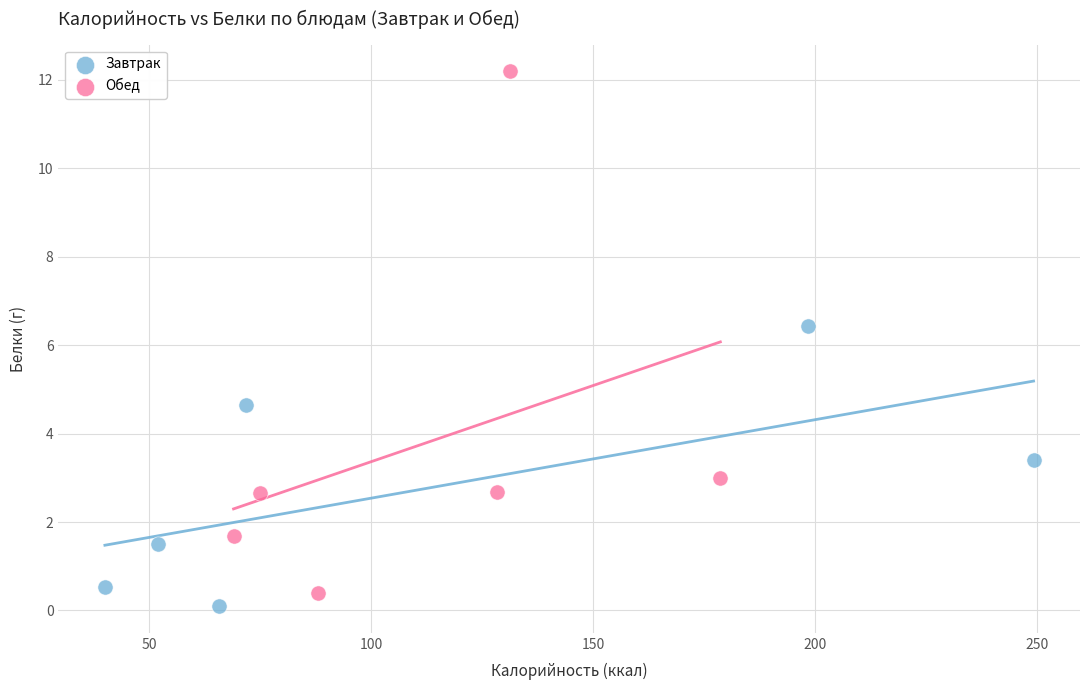

Which series has the largest Y range (max minus min)?

Обед